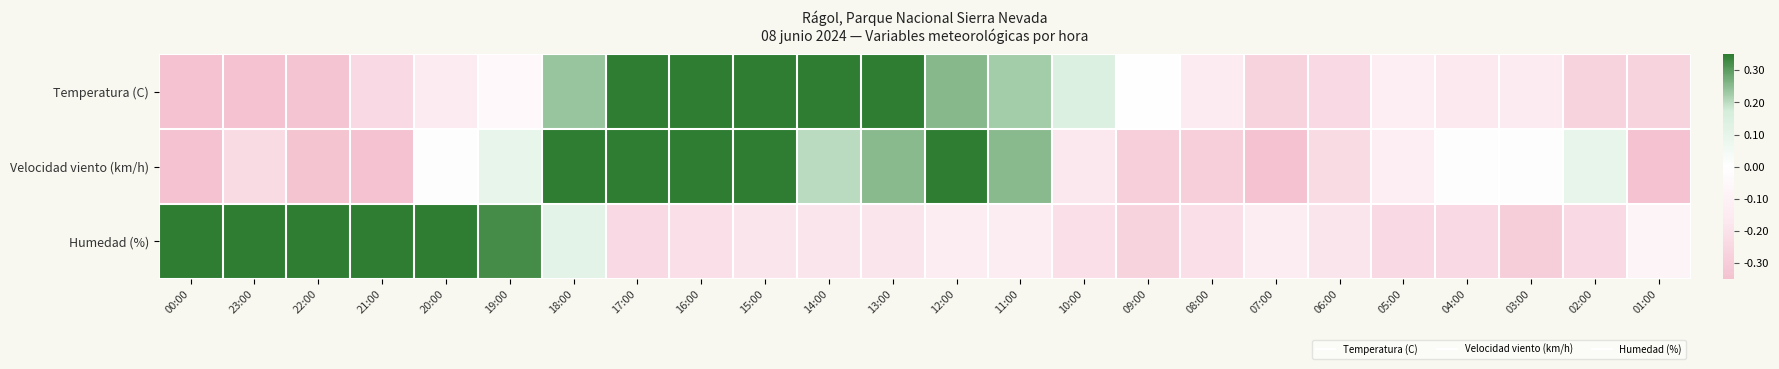

Between 15:00 and 14:00, which series saw the biggest shift?

Velocidad viento (km/h)